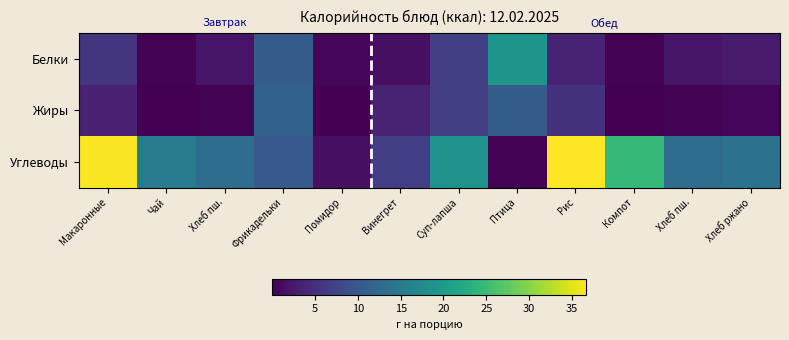

Count the number of data series in this chart.

3